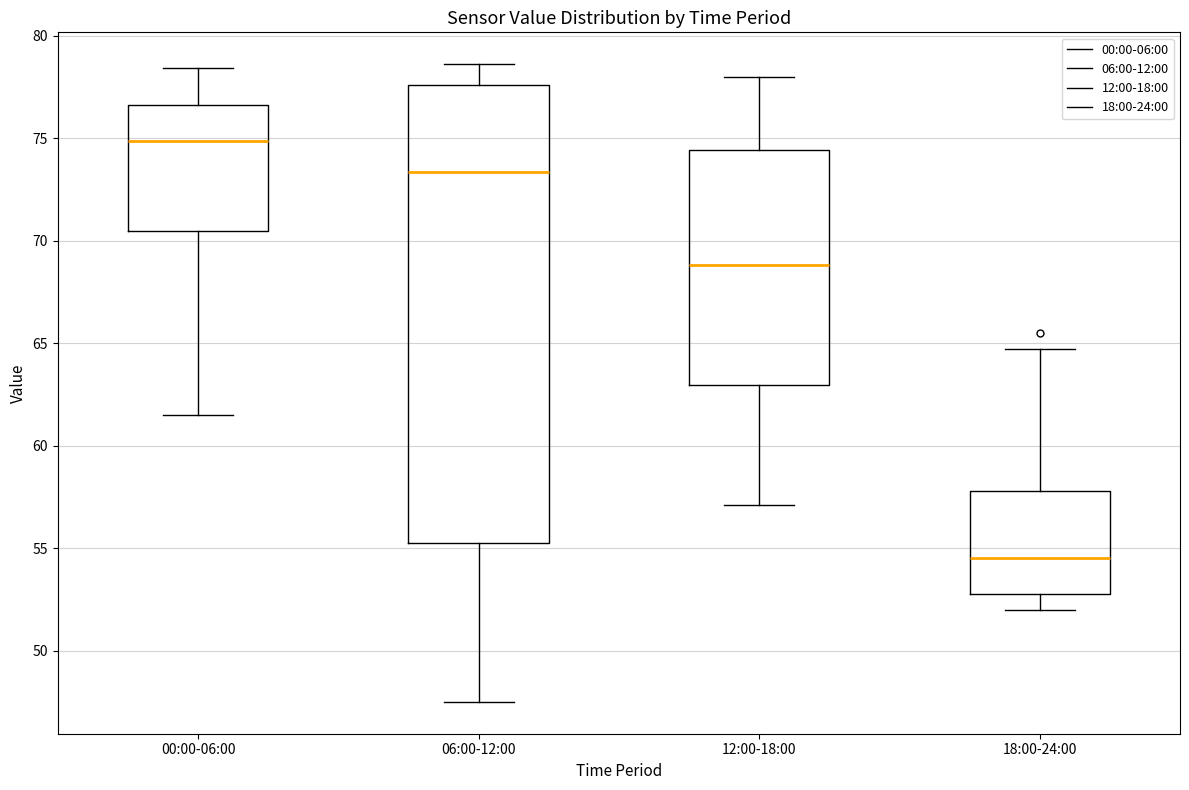

Where does the median line of the box for 12:00-18:00 sit on the y-axis? The values are not printed on the chart, so give them approximately, as read against the axis.

69.0